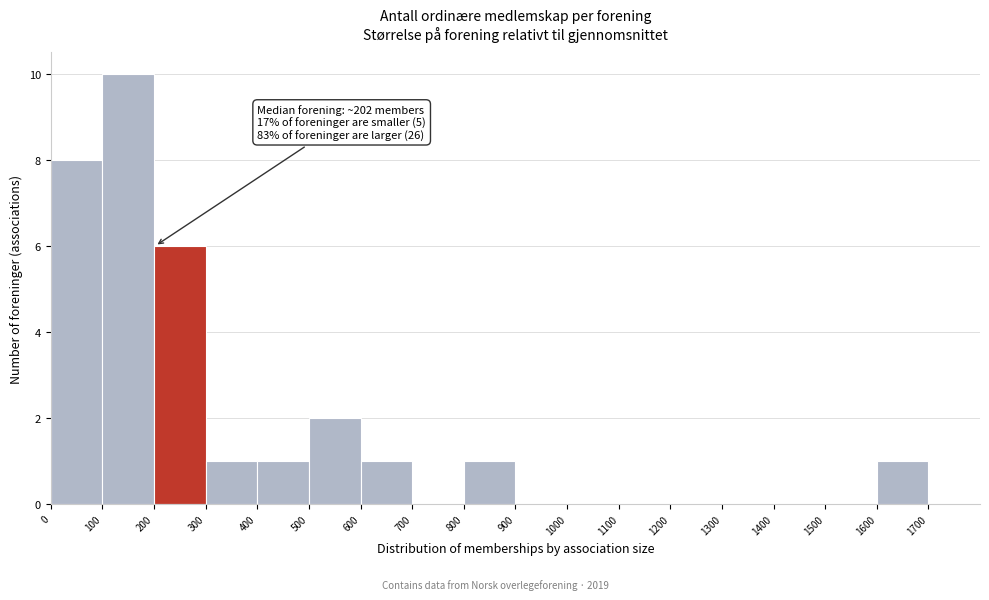

Which range on the x-axis has the tallest bar?

100 to 200